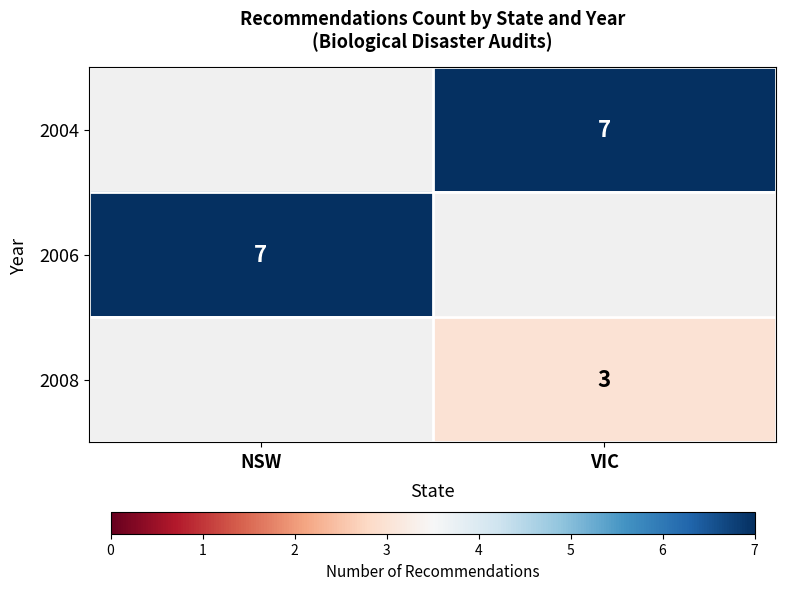

True or false: 2006 has a value of 7 at NSW.

True